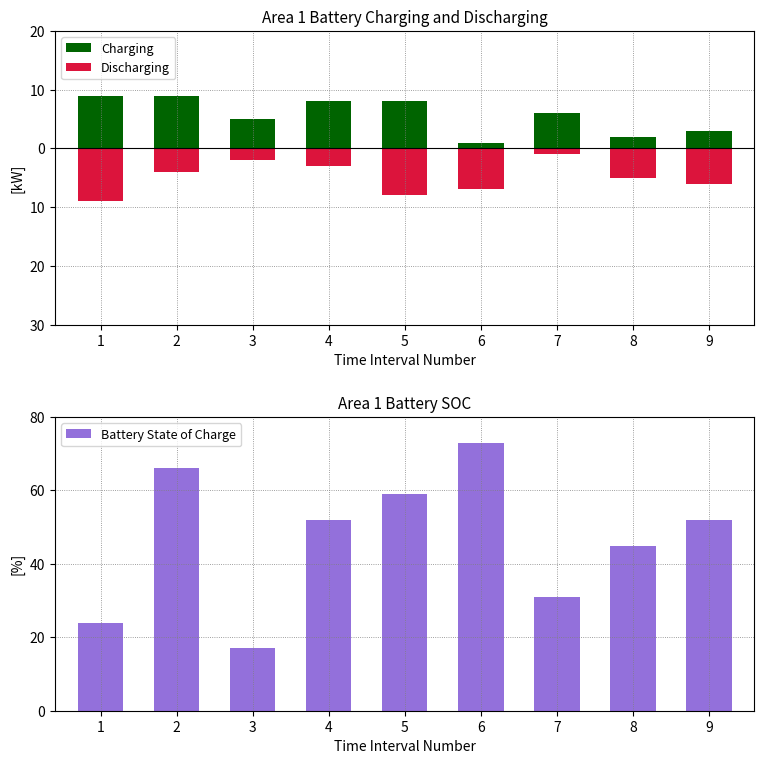

What is the difference between the maximum and minimum values in the Battery State of Charge series?

56